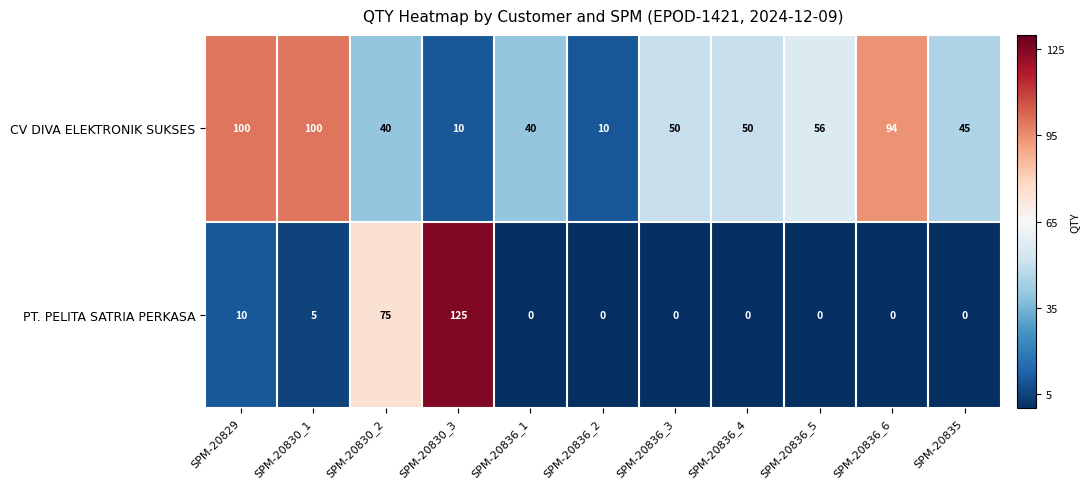

Between SPM-20829 and SPM-20836_6, which series saw the biggest shift?

PT. PELITA SATRIA PERKASA